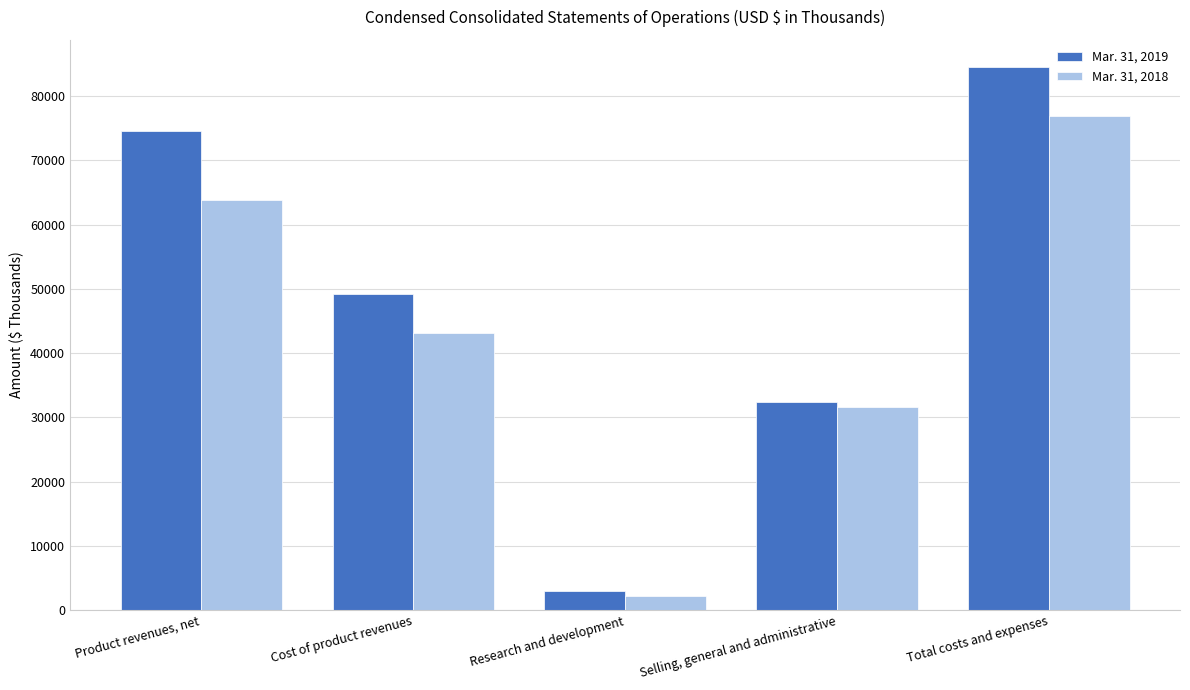

What is the sum of the Mar. 31, 2019 values at Selling, general and administrative and Product revenues, net?

106868